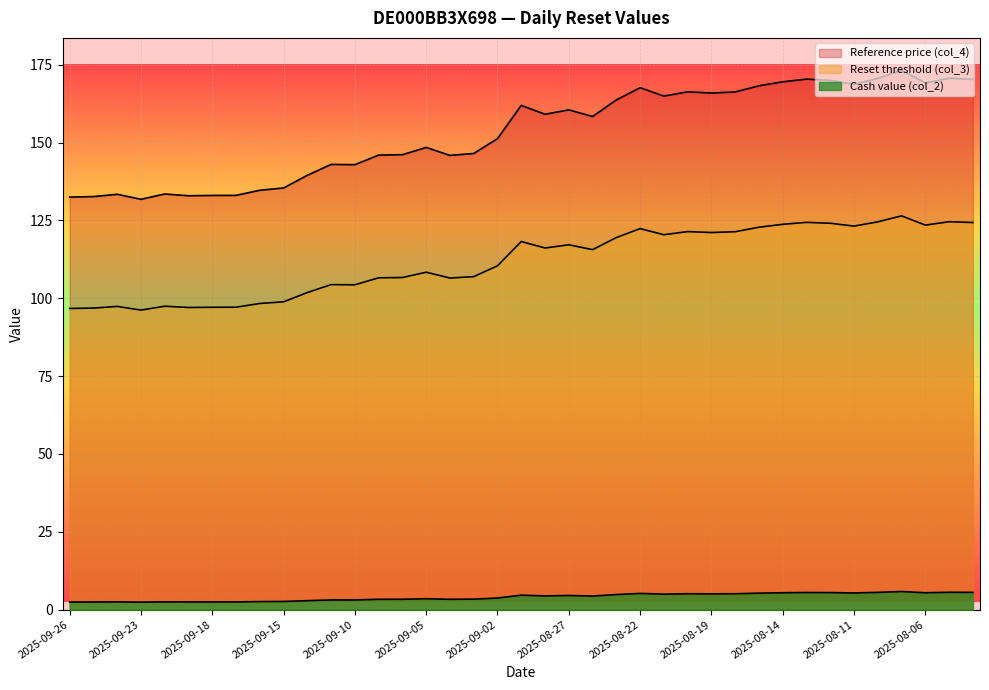

Where is the first local maximum for Reference price (col_4)?

2025-09-24